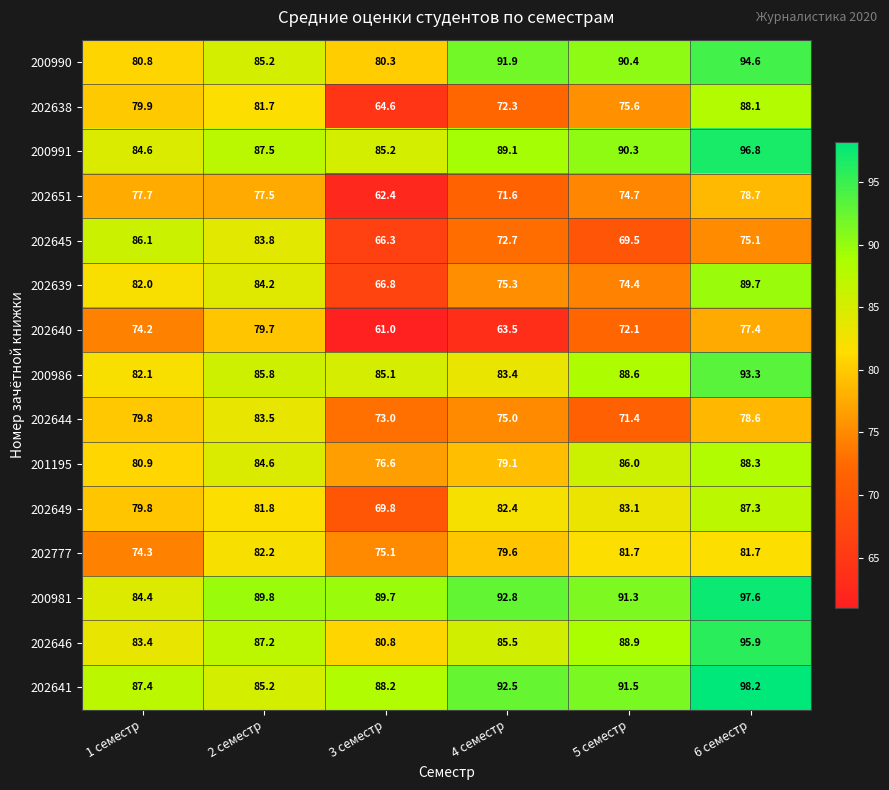

Which series has the widest spread of values?

202638